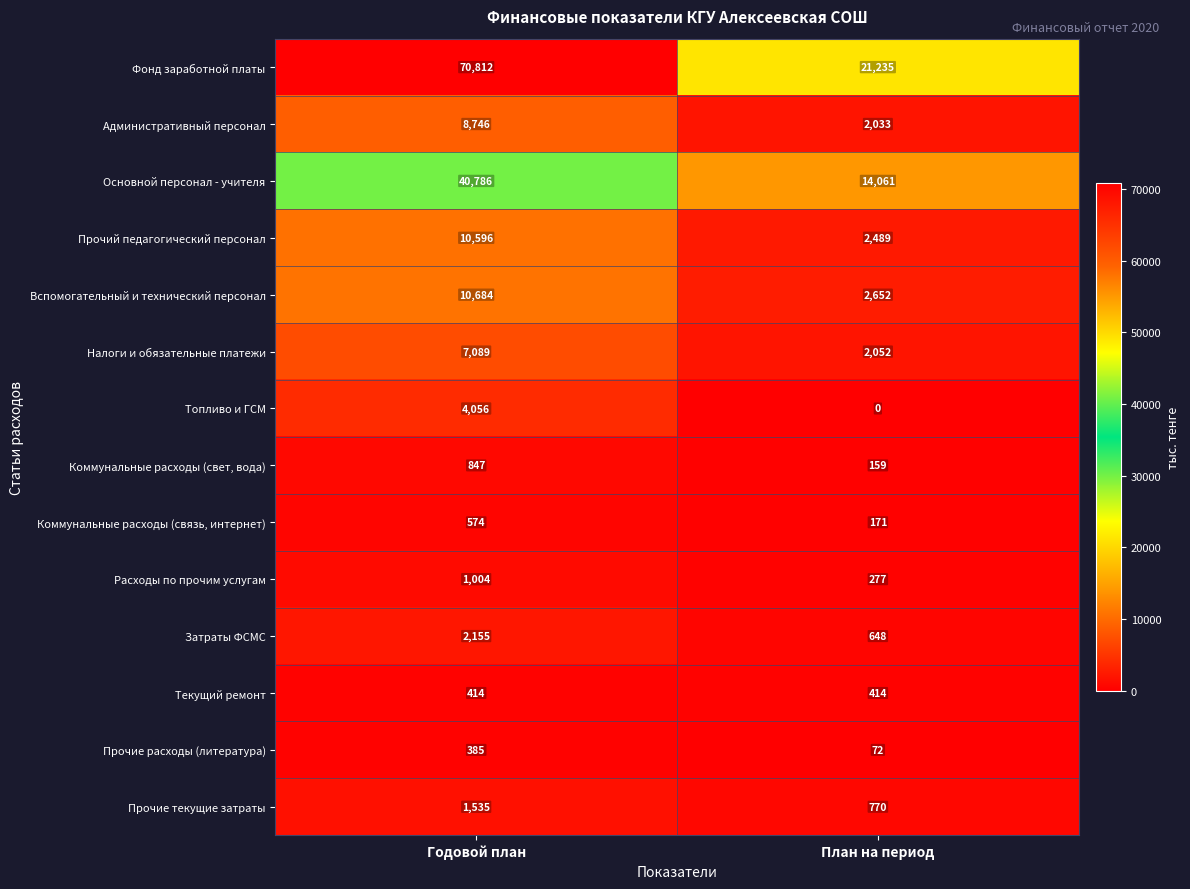

At which label is Коммунальные расходы (связь, интернет) closest to 372?

План на период